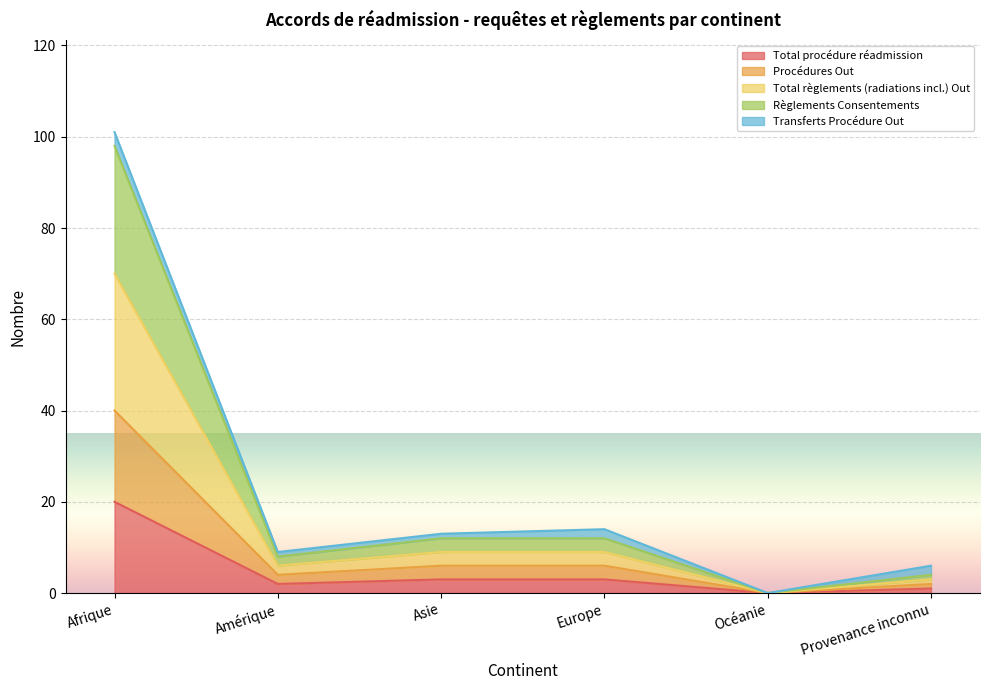

Does the chart display data point markers on the line(s)?

No